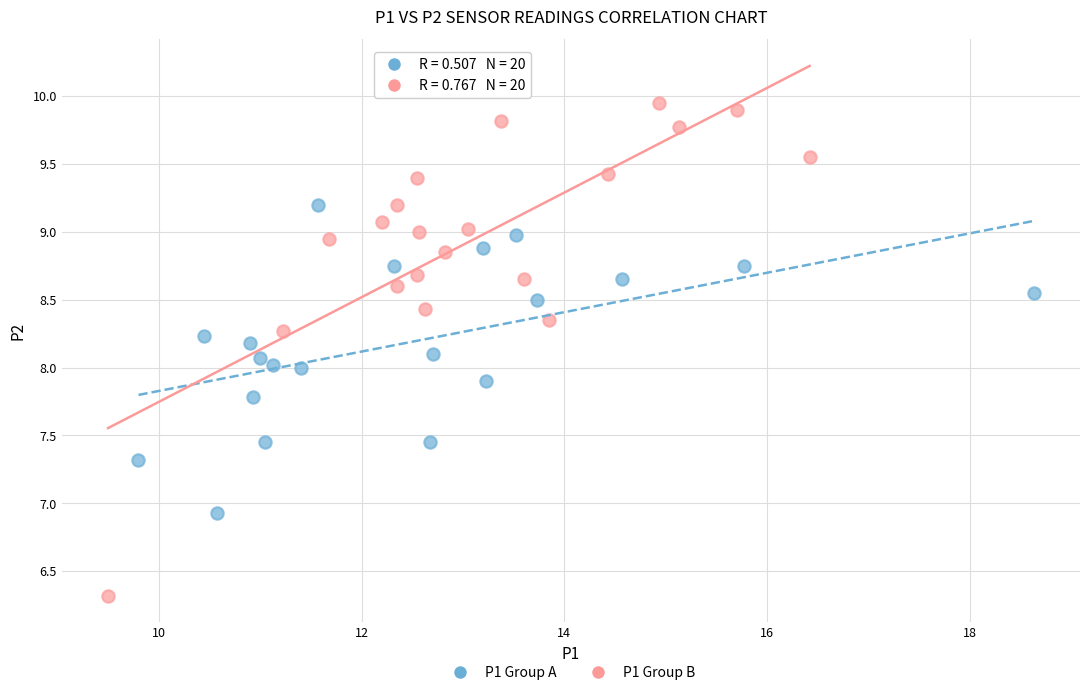

Which series has the widest spread of Y values?

P1 Group B